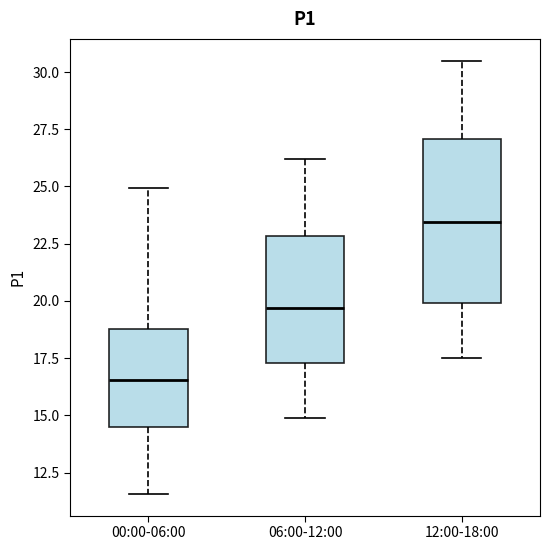

Which box's median line is the lowest?

00:00-06:00